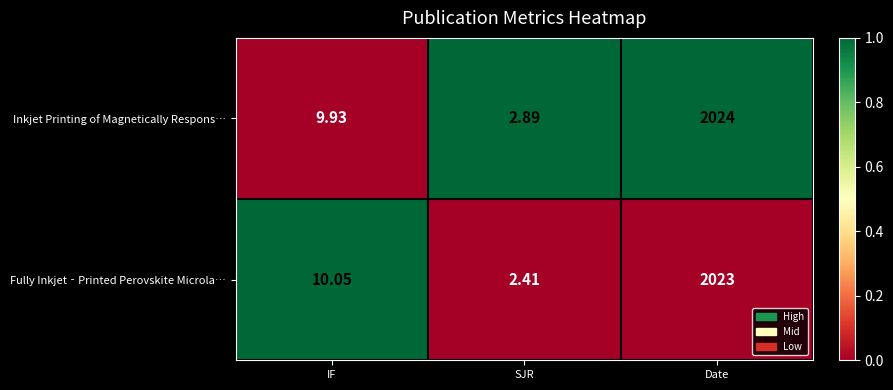

Which series has the largest total across all categories?

Inkjet Printing of Magnetically Respons…